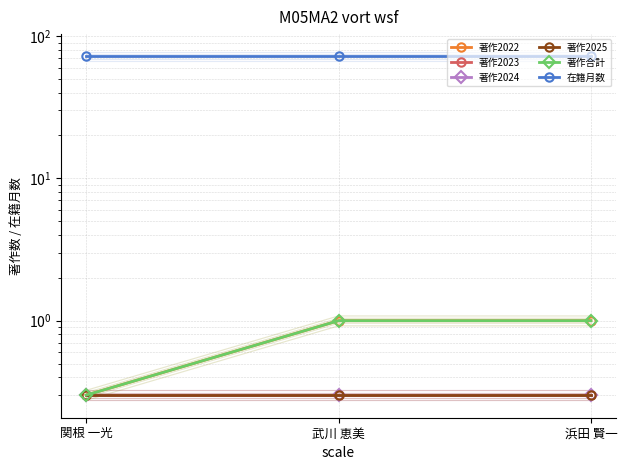

The 著作2025 series shows 0.3 at 関根 一光. True or false?

True